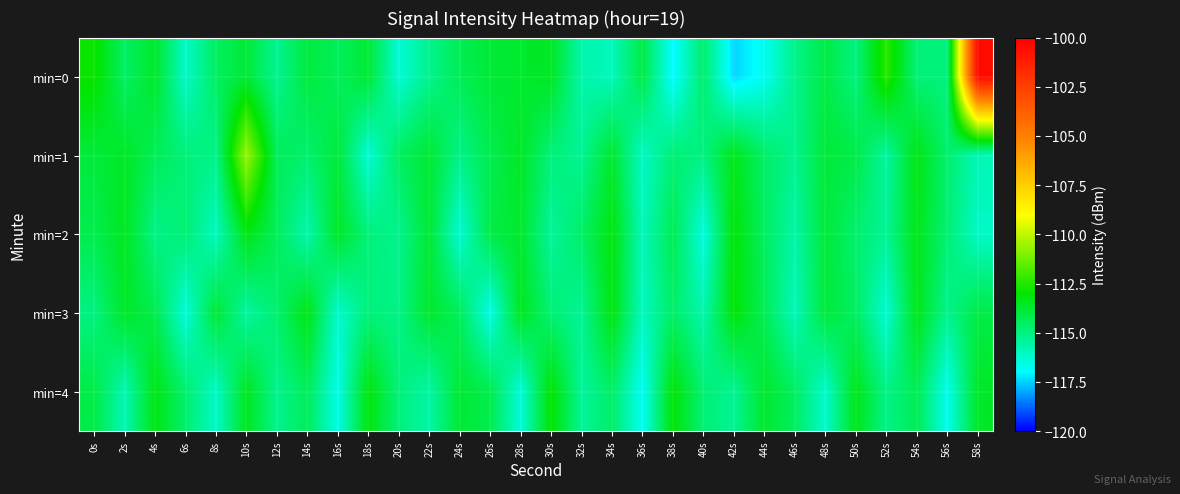

Rank the series by their maximum value, from lowest to highest.

min=2, min=3, min=4, min=1, min=0